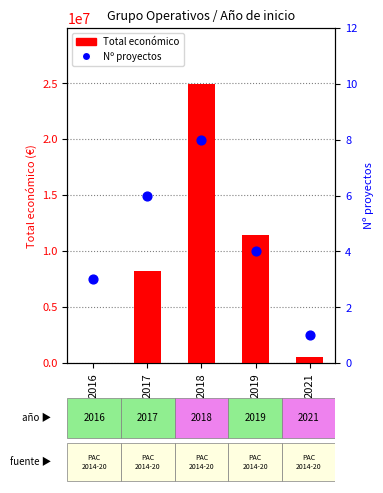

Which series has the largest total across all categories?

Total económico